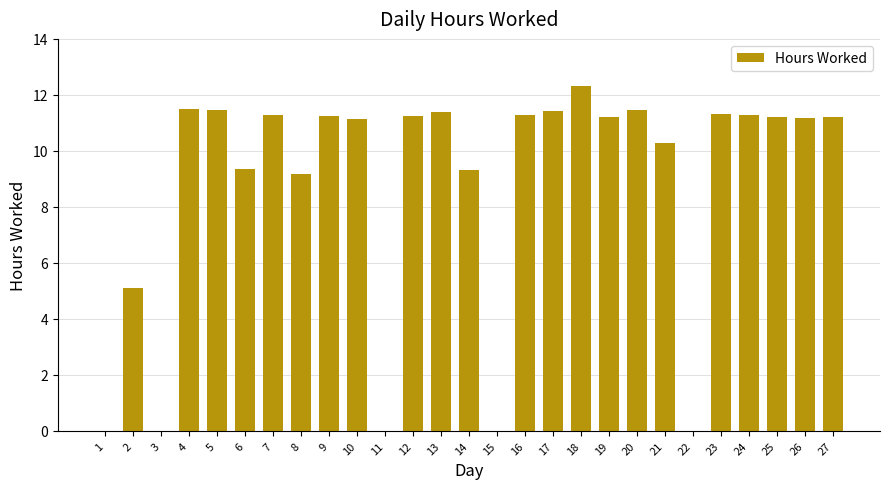

What is the maximum value shown in the chart?

12.3